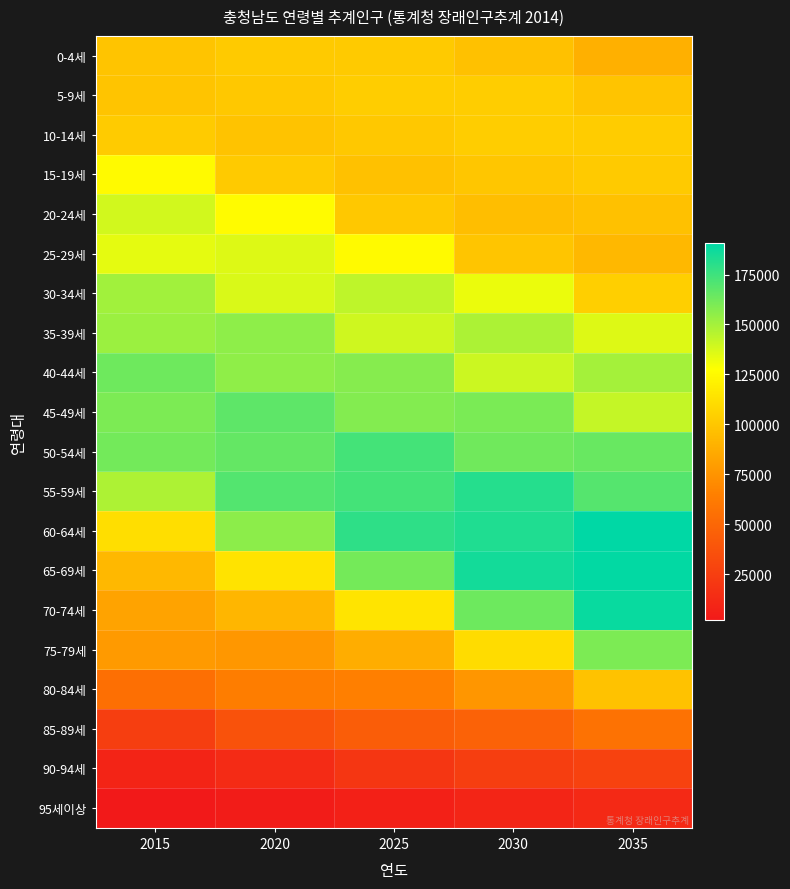

How many series are shown in this chart?

20